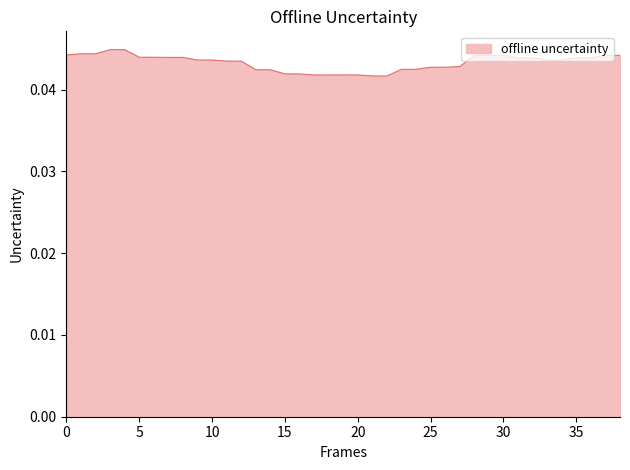

How many lines are shown in the chart?

1